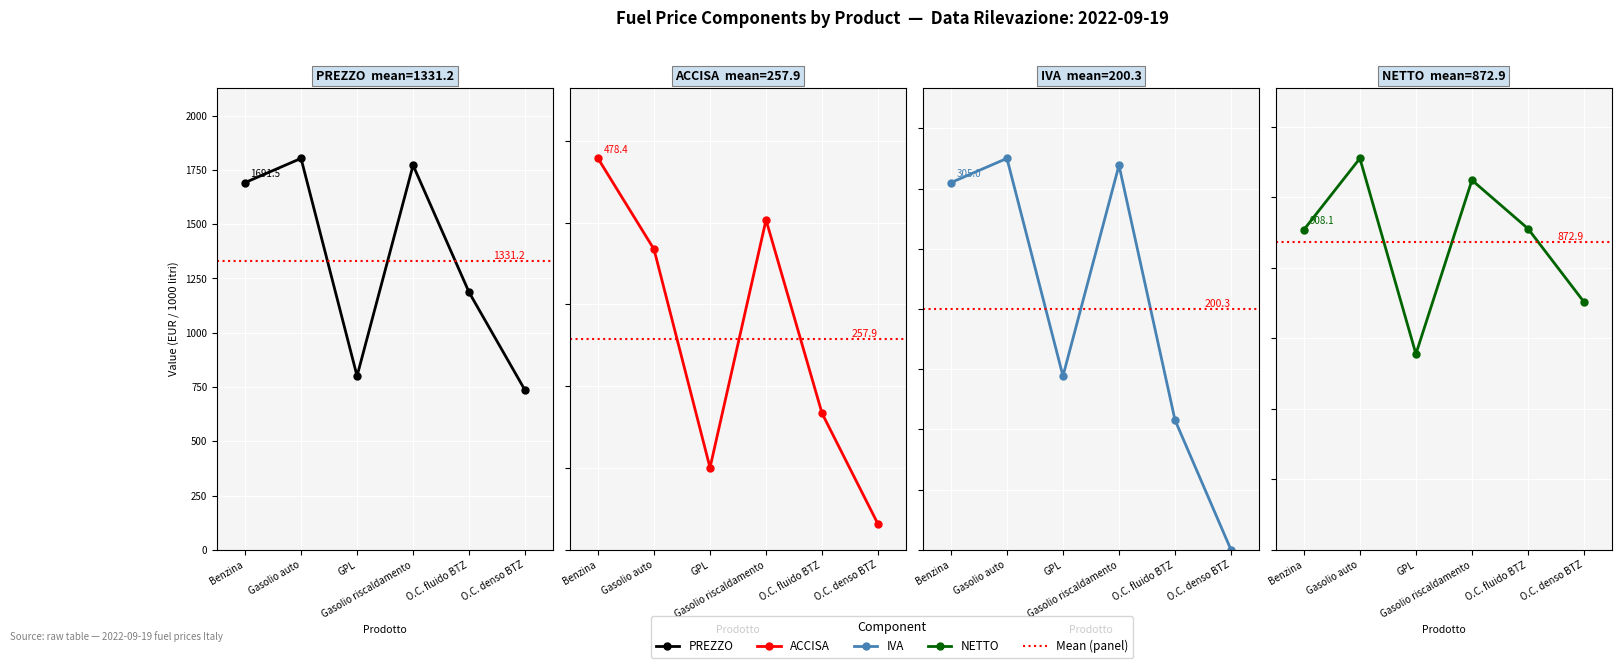

Between O.C. fluido BTZ and Benzina, which is larger?

Benzina